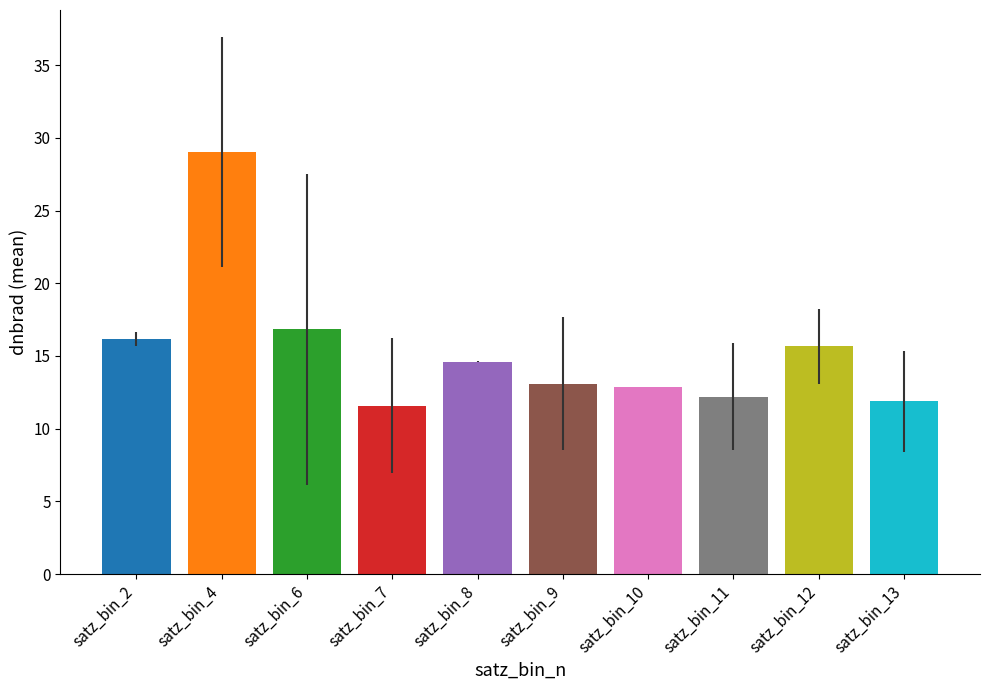

What is the value of the 10th bar from the left?

11.9